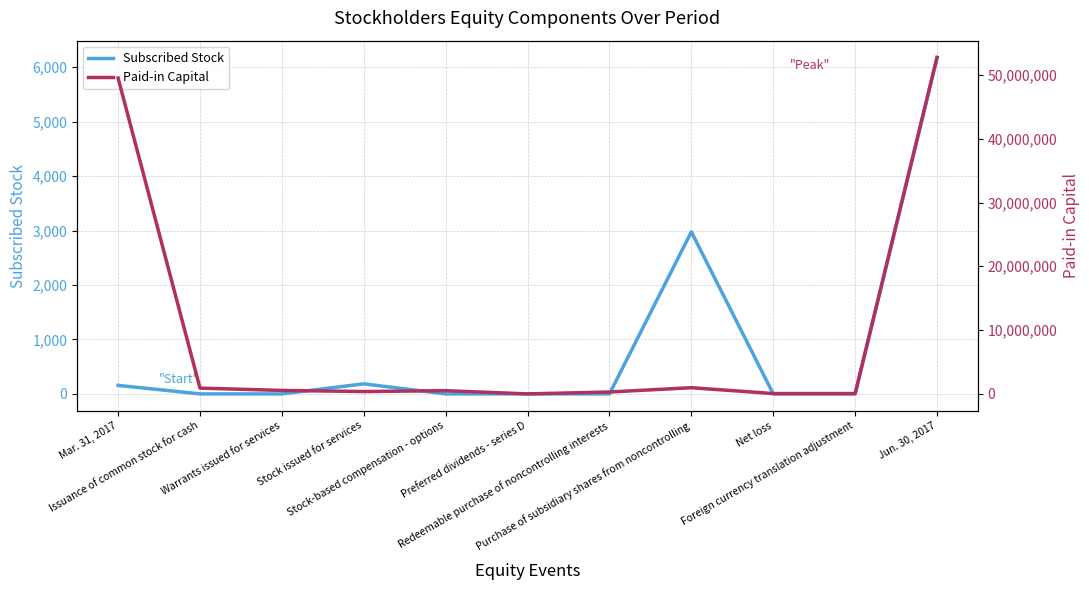

Which series has the largest total across all categories?

Paid-in Capital